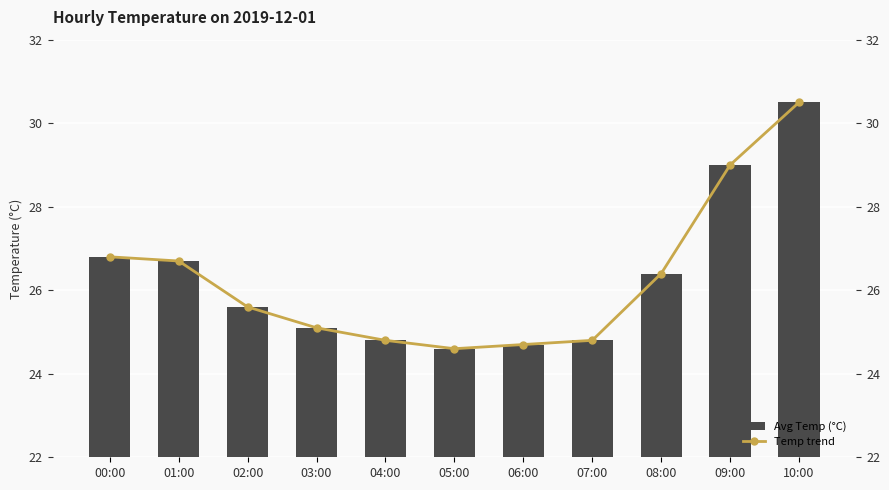

List the labels in order of Temp trend value, largest first.

10:00, 09:00, 00:00, 01:00, 08:00, 02:00, 03:00, 04:00, 07:00, 06:00, 05:00